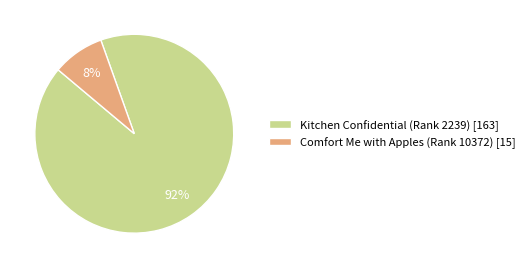

Rank the categories by value from lowest to highest.

Comfort Me with Apples (Rank 10372), Kitchen Confidential (Rank 2239)